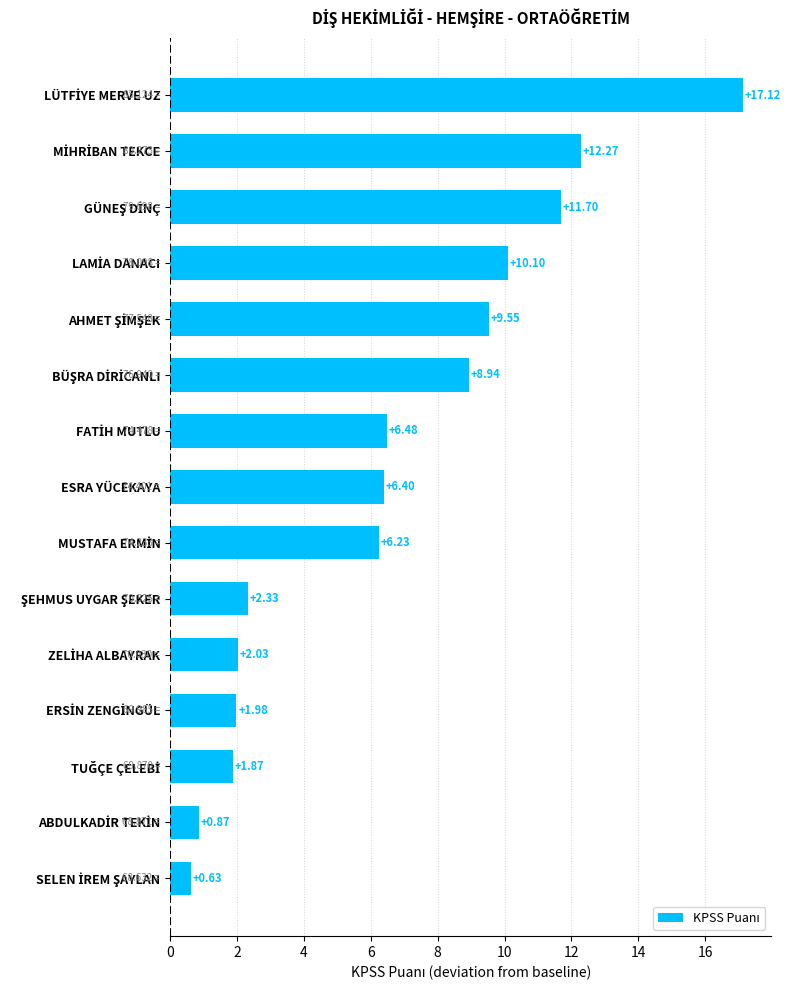

What is the average value?

6.6